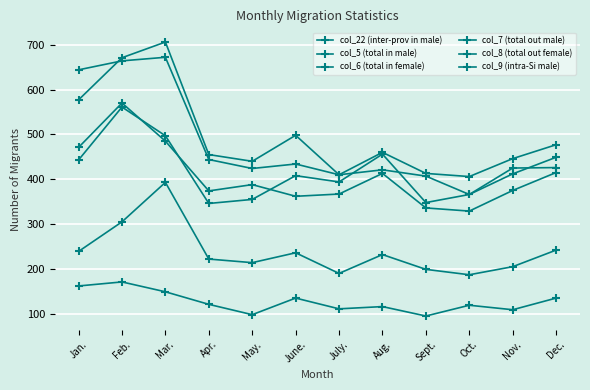

Rank the categories by col_7 (total out male) value from lowest to highest.

Apr., Sept., May., Oct., July., June., Nov., Jan., Dec., Aug., Mar., Feb.